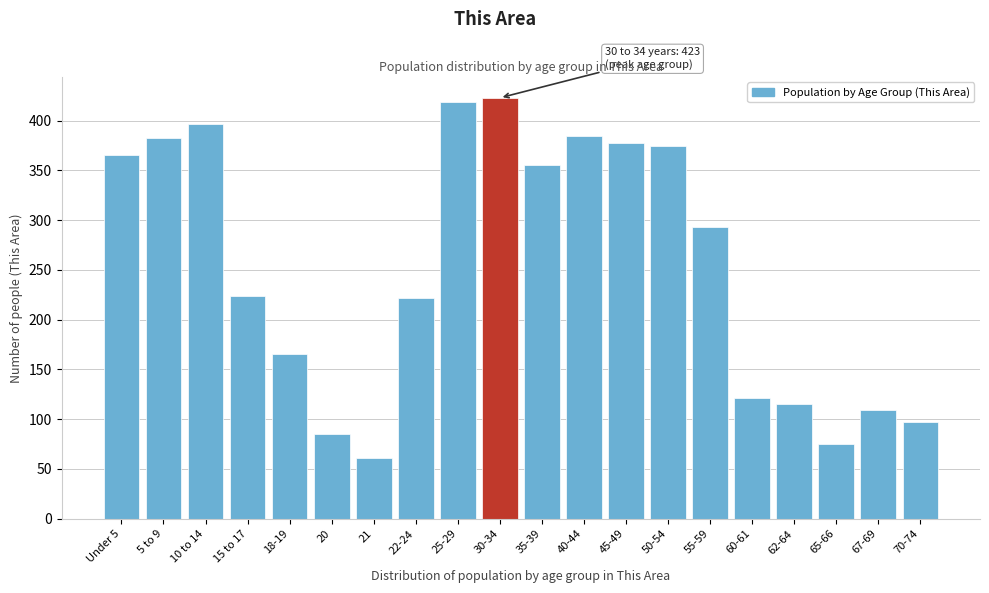

Reading left to right, transcribe all the data shown in this chart.

Under 5=366	5 to 9=383	10 to 14=397	15 to 17=224	18-19=166	20=85	21=61	22-24=222	25-29=419	30-34=423	35-39=355	40-44=385	45-49=378	50-54=375	55-59=293	60-61=121	62-64=115	65-66=75	67-69=109	70-74=97